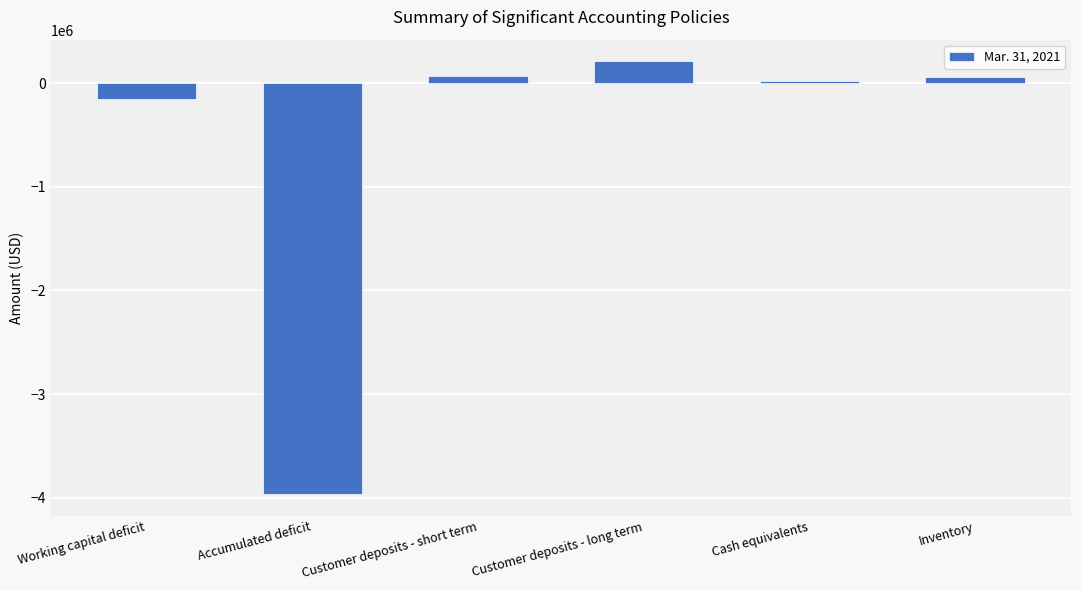

What is the difference between the maximum and minimum values?

4176550